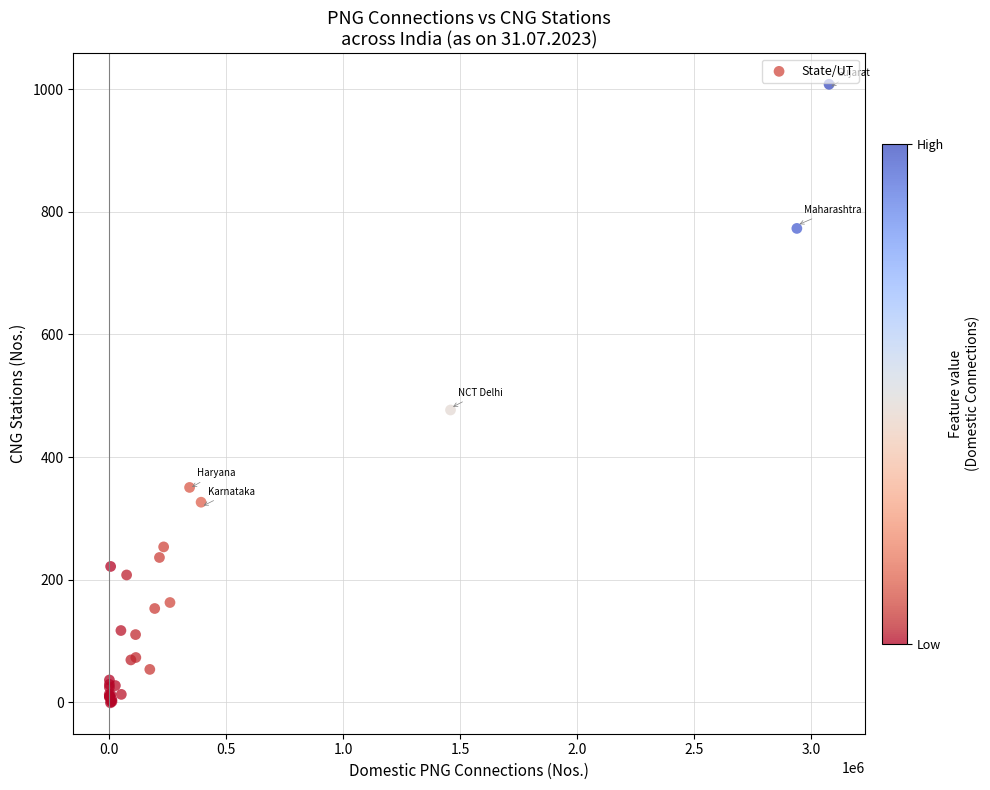

What Y value in the scatter plot is closest to 503?

476.9